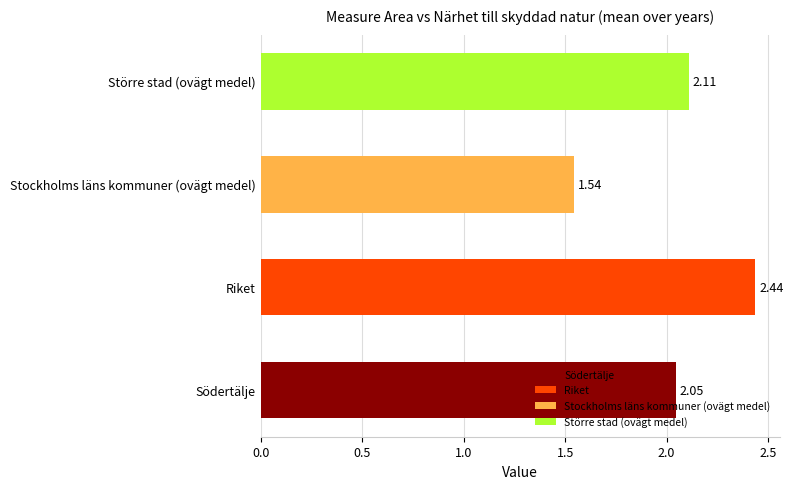

Where is the data nearest to the value 1?

Stockholms läns kommuner (ovägt medel)